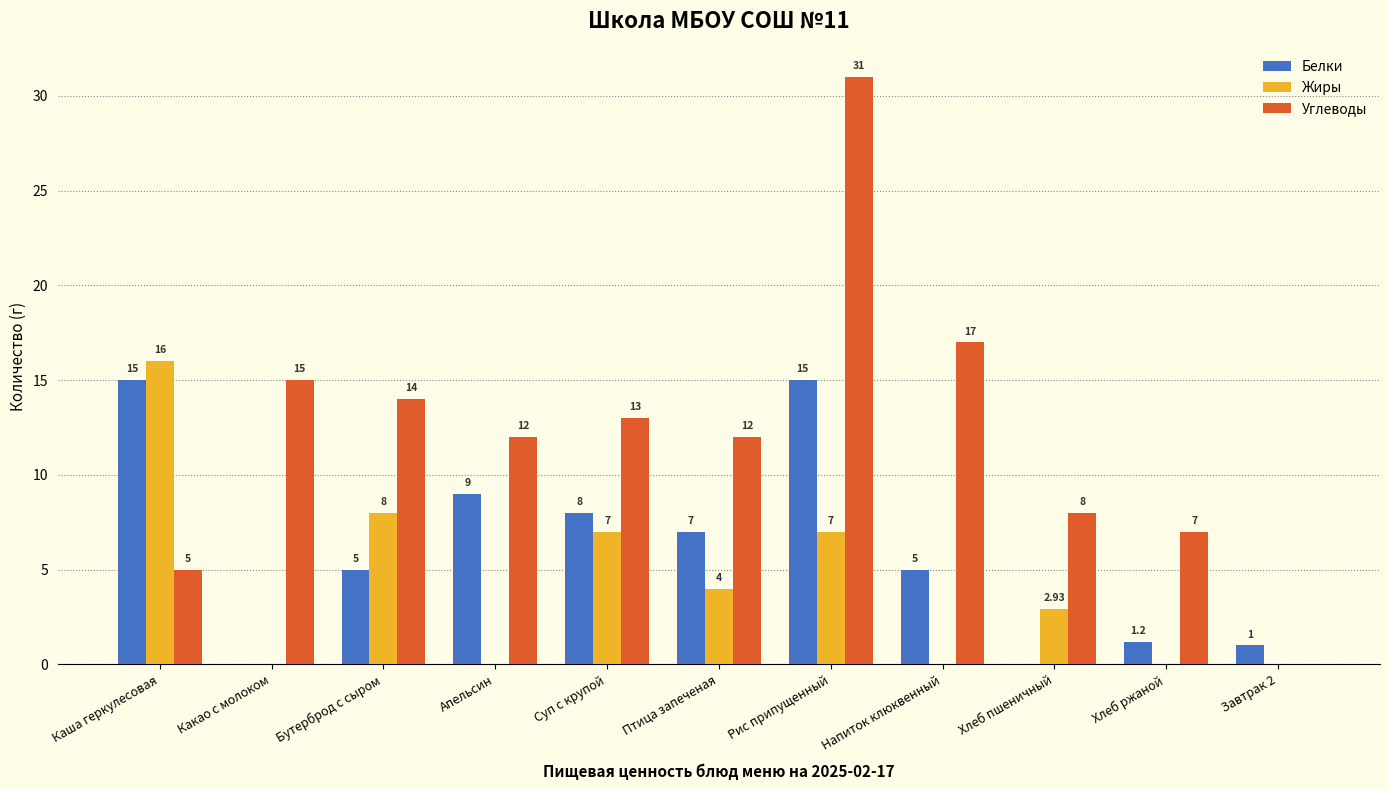

Are the bars horizontal?

No